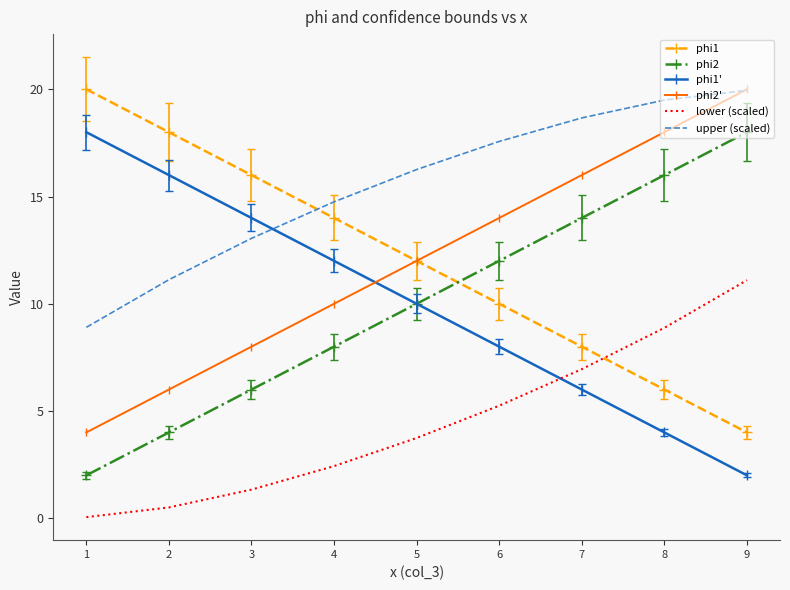

Reading left to right, what are all the values shown in this chart?

phi1: 20.0	18.0	16.0	14.0	12.0	10.0	8.0	6.0	4.0
phi2: 2.0	4.0	6.0	8.0	10.0	12.0	14.0	16.0	18.0
phi1': 18.0	16.0	14.0	12.0	10.0	8.0	6.0	4.0	2.0
phi2': 4.0	6.0	8.0	10.0	12.0	14.0	16.0	18.0	20.0
lower (scaled): 0.1	0.5	1.3	2.4	3.7	5.2	7.0	8.9	11.1
upper (scaled): 8.9	11.1	13.0	14.8	16.3	17.6	18.7	19.5	19.9